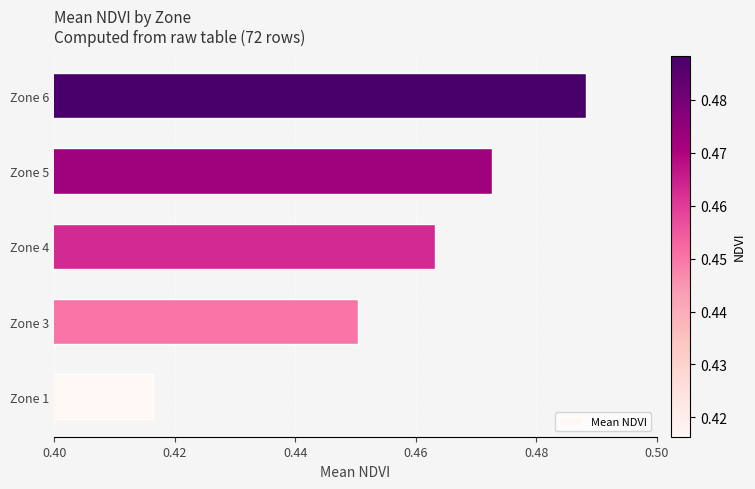

Where is the data nearest to the value 0?

Zone 1